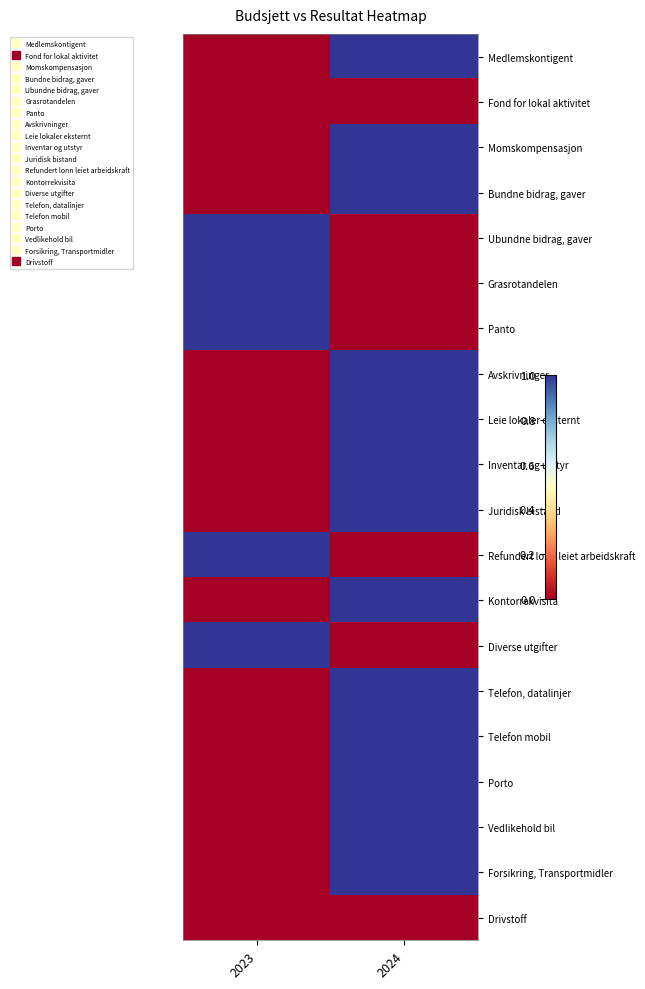

Which series has the largest range (max minus min)?

Medlemskontigent